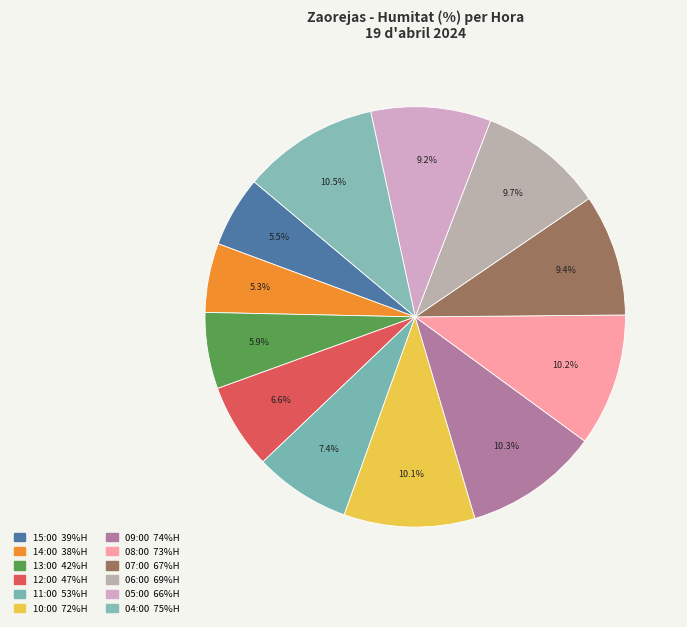

Which slice is the smallest?

14:00